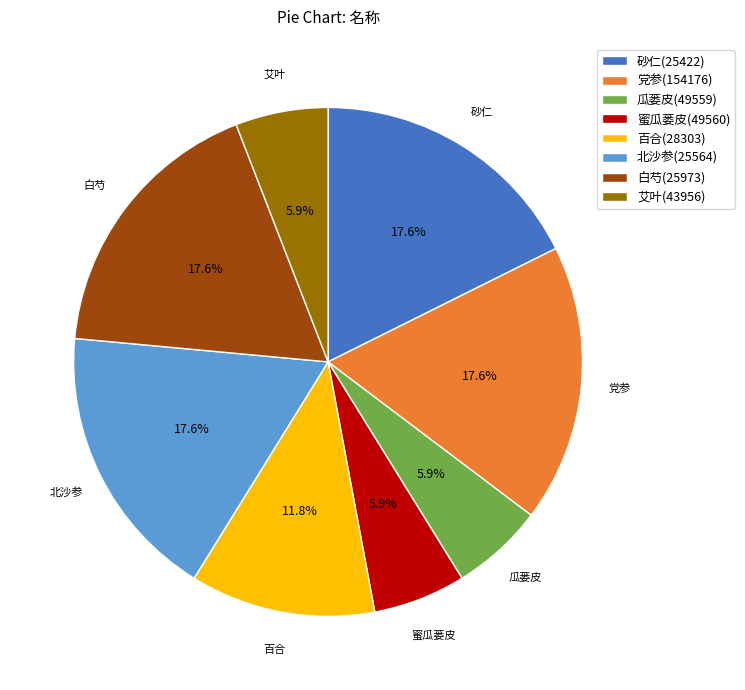

Approximately how many times larger is the value at 党参(154176) compared to 艾叶(43956)?

3.0